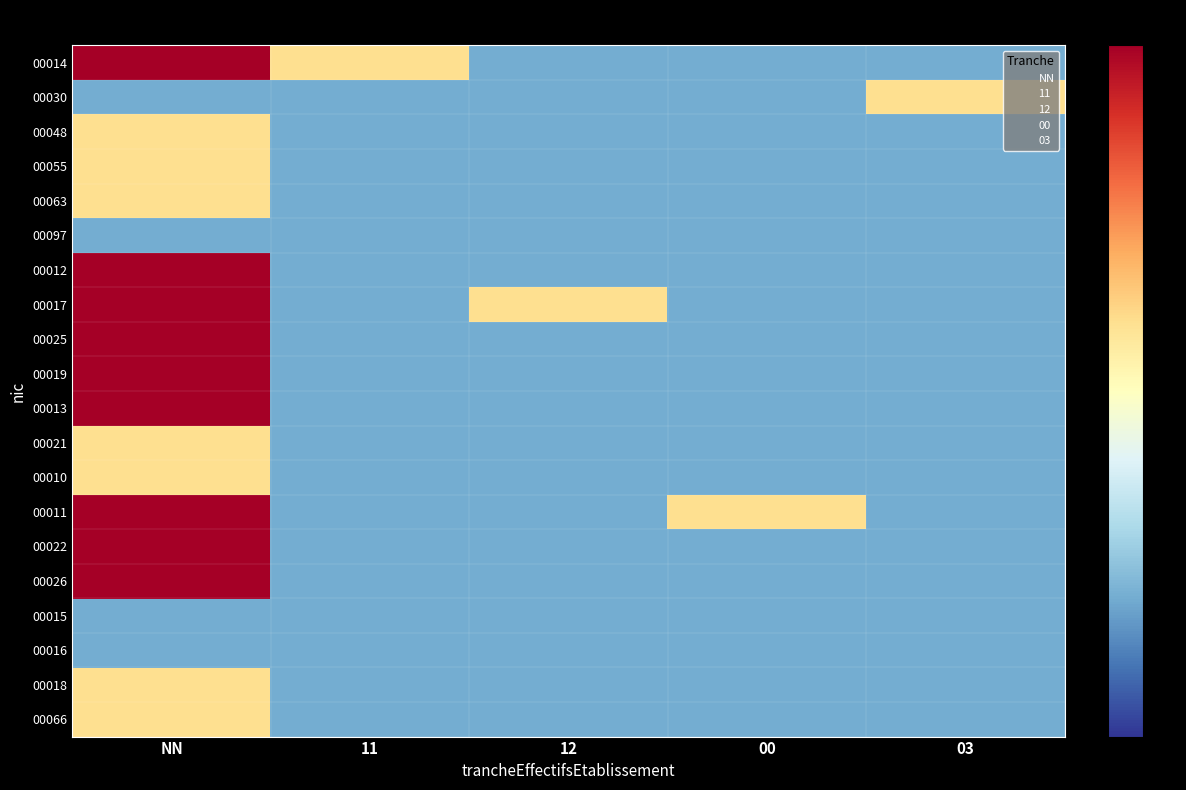

Between NN and 03, which is larger?

NN